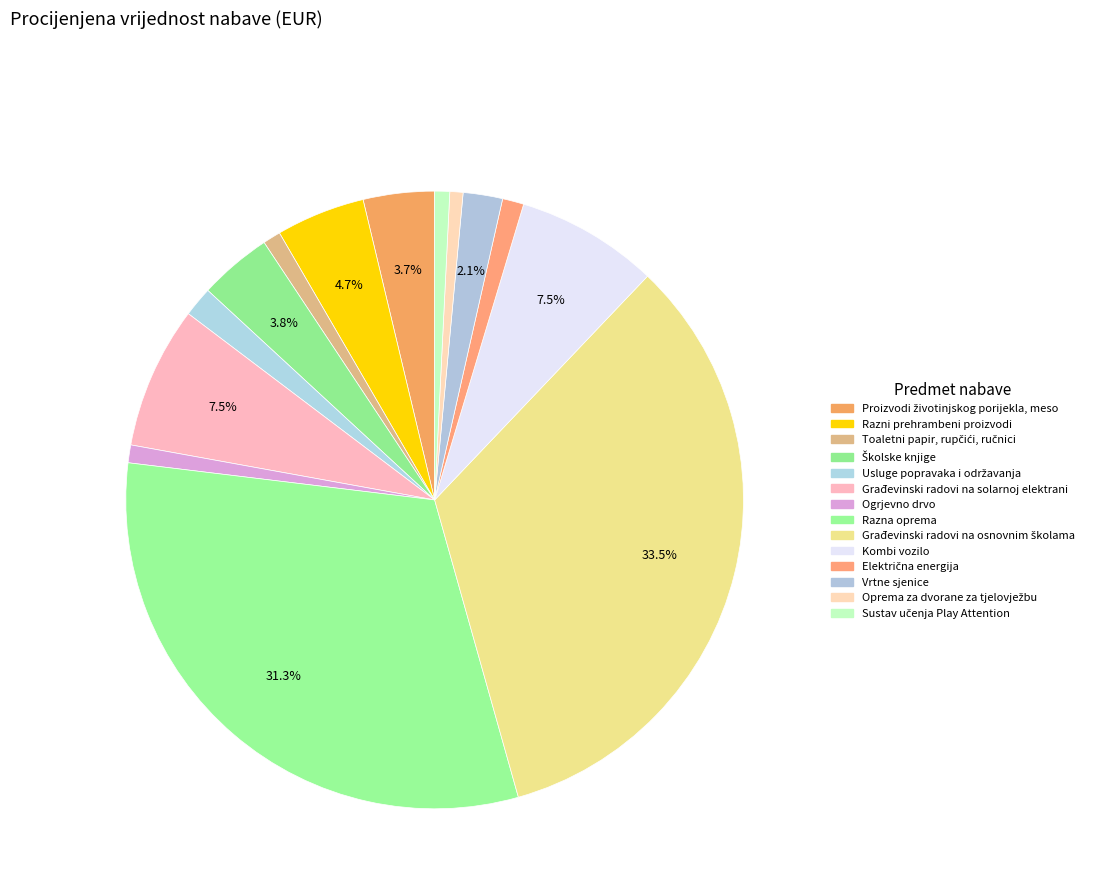

Rank the categories by value from lowest to highest.

Oprema za dvorane za tjelovježbu, Sustav učenja Play Attention, Toaletni papir, rupčići, ručnici, Ogrjevno drvo, Električna energija, Usluge popravaka i održavanja, Vrtne sjenice, Proizvodi životinjskog porijekla, meso, Školske knjige, Razni prehrambeni proizvodi, Građevinski radovi na solarnoj elektrani, Kombi vozilo, Razna oprema, Građevinski radovi na osnovnim školama